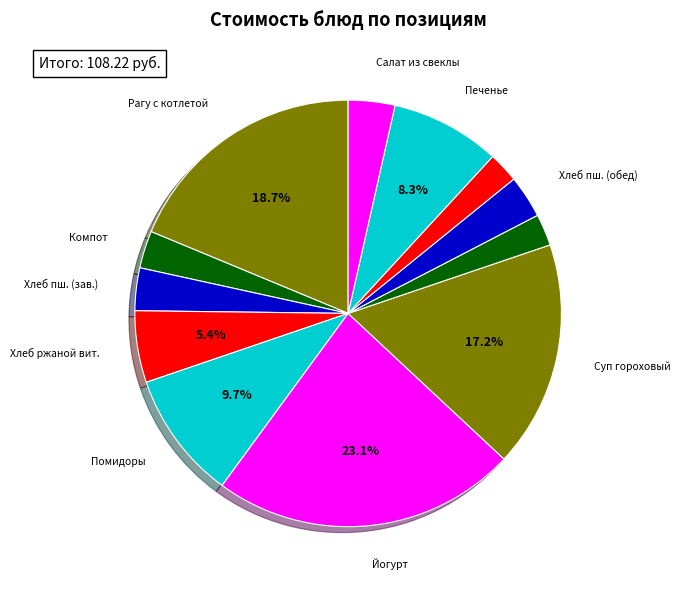

Does any single category account for the majority?

No